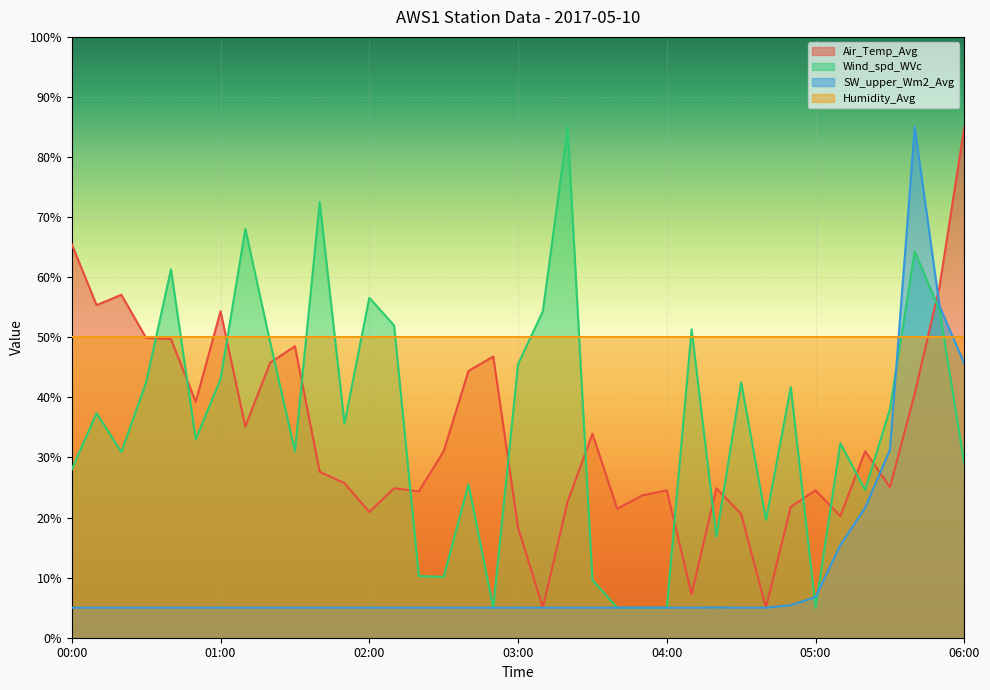

What are all the series names shown in the legend?

Air_Temp_Avg, Wind_spd_WVc, SW_upper_Wm2_Avg, Humidity_Avg